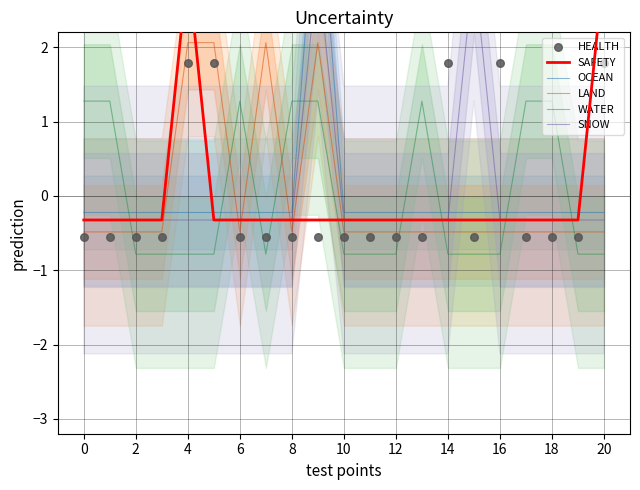

What are all the series names shown in the legend?

SAFETY, OCEAN, LAND, WATER, SNOW, HEALTH